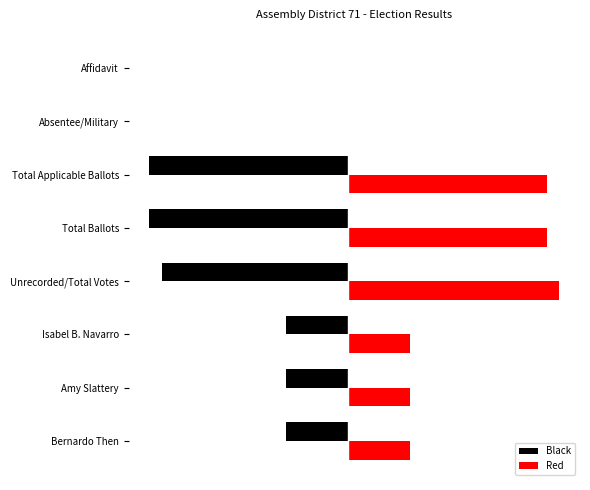

What are all the series names shown in the legend?

Black, Red